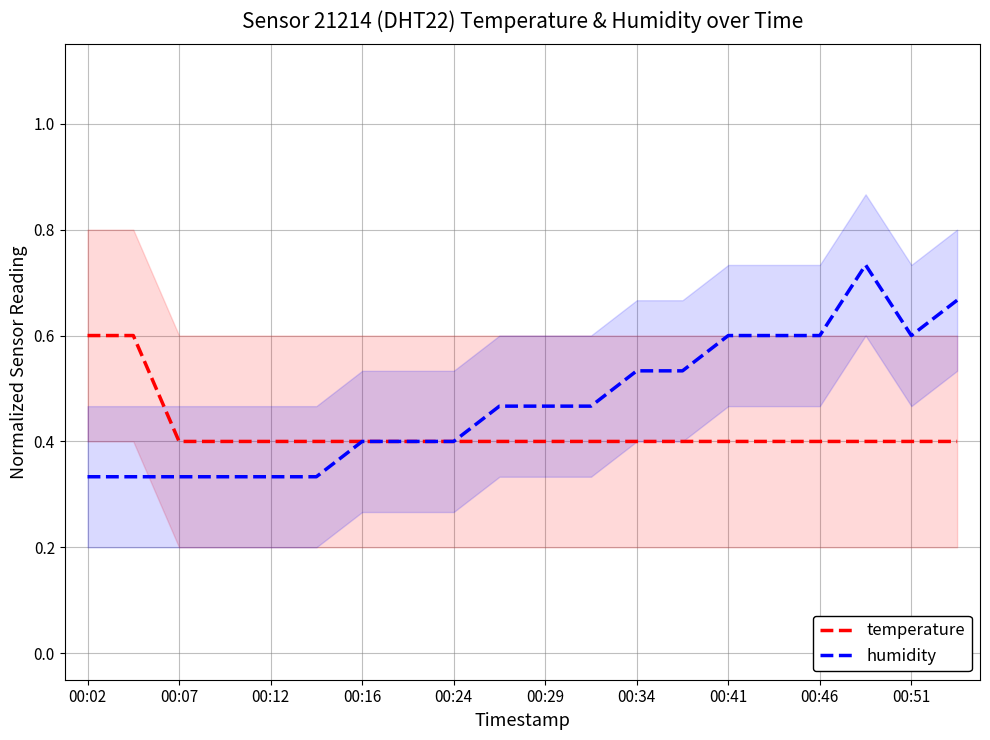

What is the maximum value for temperature?

0.6